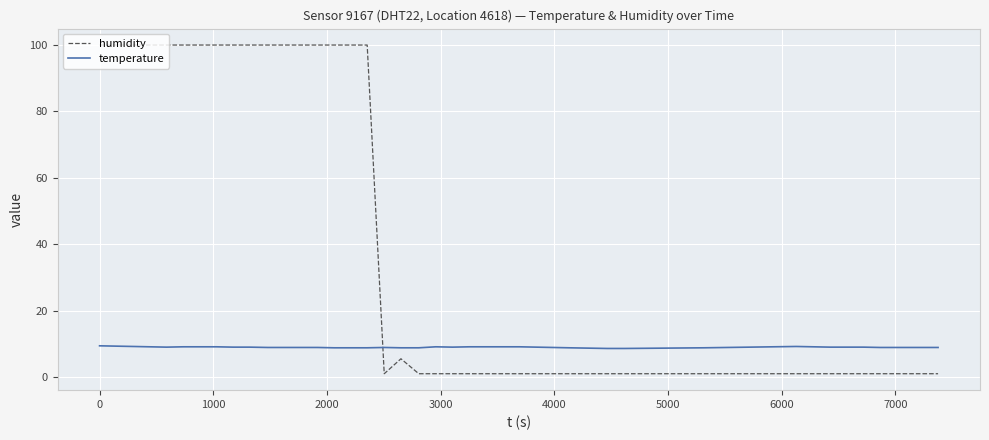

Rank the series by their maximum value, from highest to lowest.

humidity, temperature